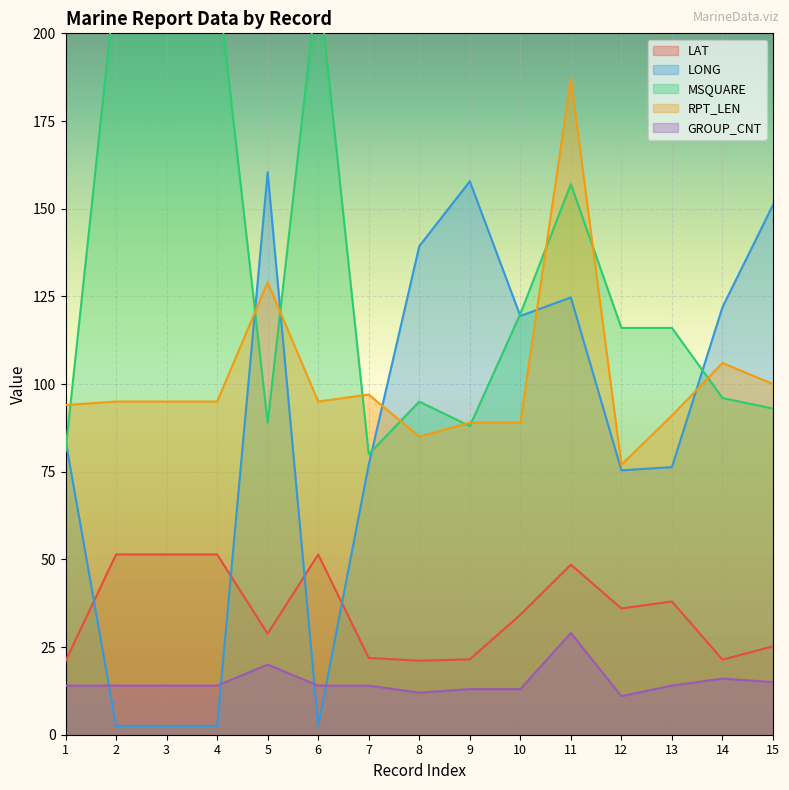

Reading right to left, what are all the values shown in this chart?

LAT: 25.2	21.4	38.0	36.0	48.5	34.2	21.5	21.1	21.9	51.4	28.8	51.4	51.4	51.4	21.0
LONG: 151.1	121.9	76.3	75.4	124.7	119.4	157.8	139.3	77.0	2.5	160.4	2.5	2.5	2.5	83.9
MSQUARE: 93.0	96.0	116.0	116.0	157.0	120.0	88.0	95.0	80.0	216.0	89.0	216.0	216.0	216.0	81.0
RPT_LEN: 100.0	106.0	91.0	77.0	187.0	89.0	89.0	85.0	97.0	95.0	129.0	95.0	95.0	95.0	94.0
GROUP_CNT: 15.0	16.0	14.0	11.0	29.0	13.0	13.0	12.0	14.0	14.0	20.0	14.0	14.0	14.0	14.0